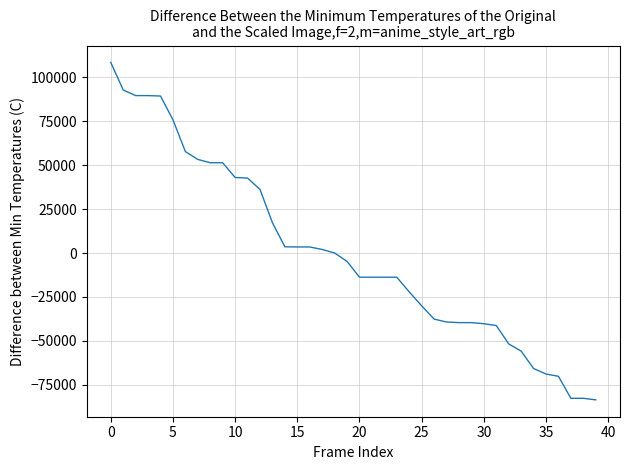

What is the smallest value displayed?

-83632.6